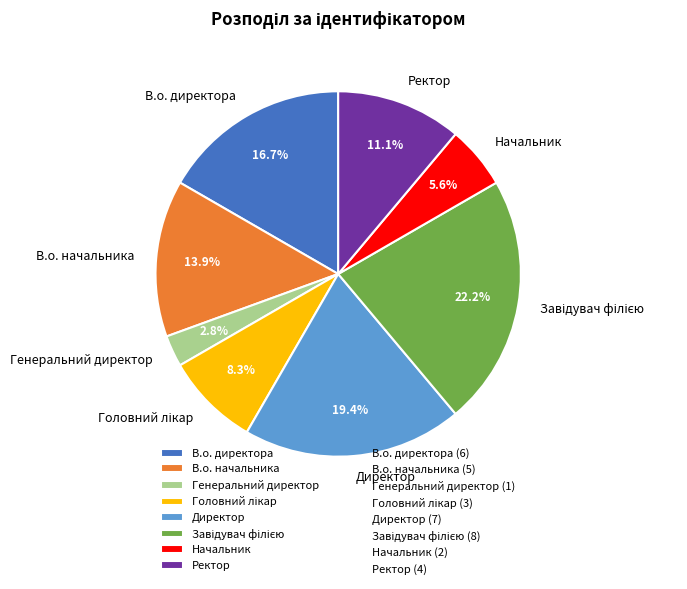

Count the number of slices in the pie.

8